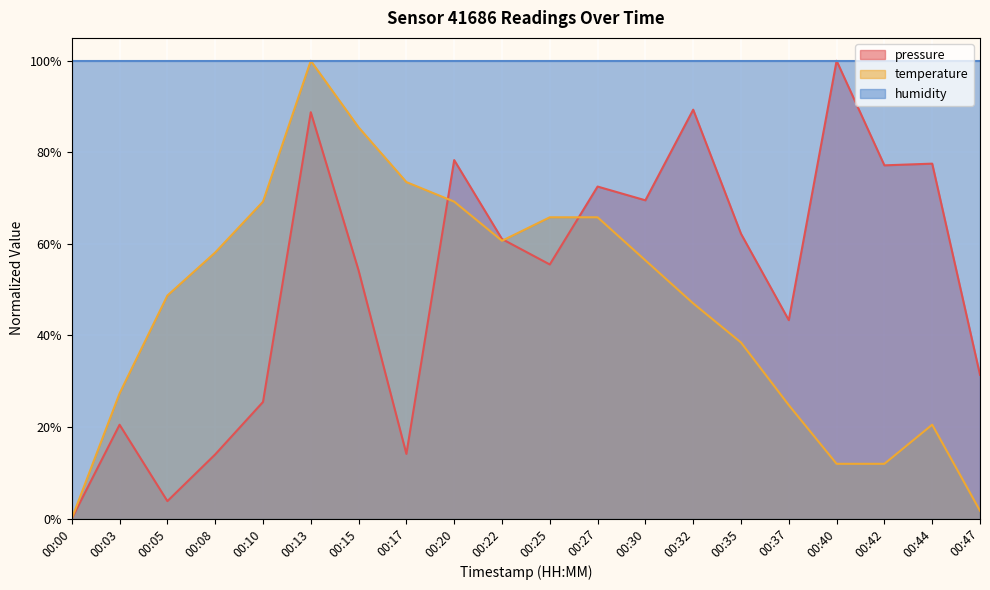

How many intersections are there between pressure and temperature?

3